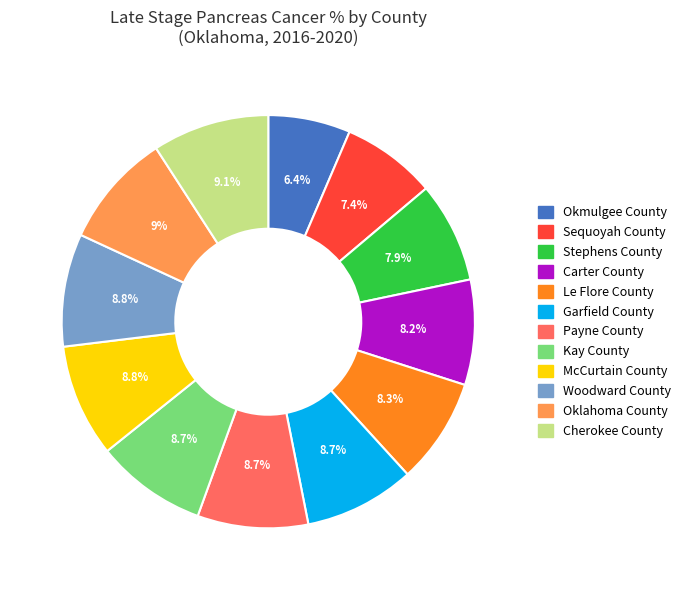

Is it true that Woodward County is 9% of the pie?

True